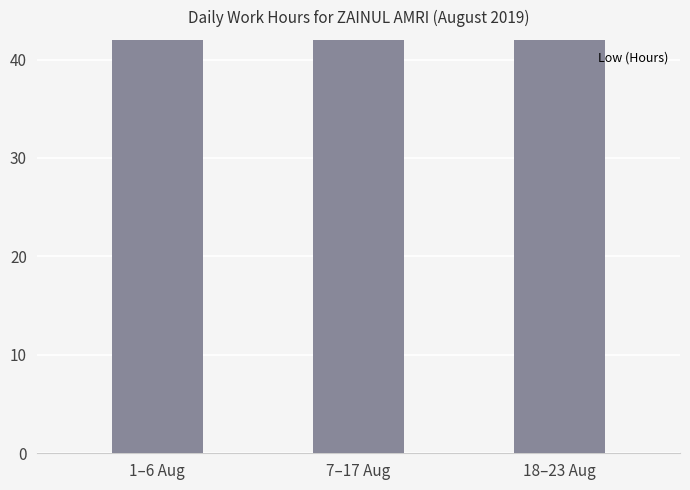

Rank the categories by value from lowest to highest.

18–23 Aug, 1–6 Aug, 7–17 Aug